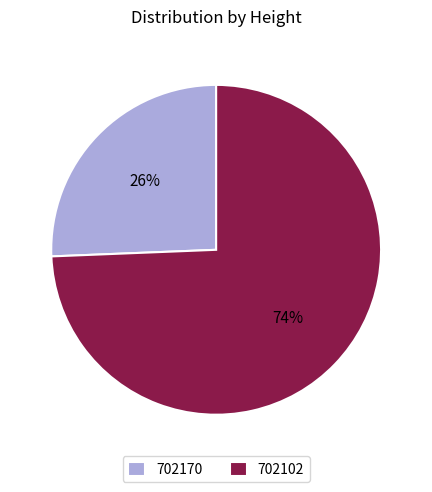

Between 702170 and 702102, which is larger?

702102